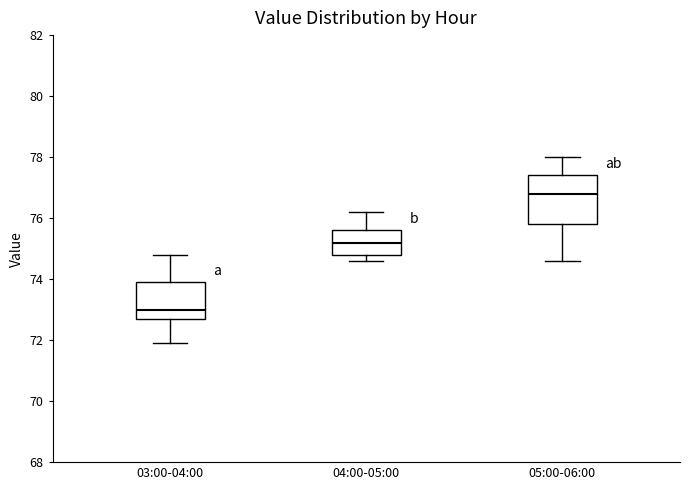

Reading left to right, read every box against the y-axis: the position of its median line, the range the box covers, and the ends of its whiskers. The values are not printed on the chart, so give them approximately, as read against the axis.

03:00-04:00: median 73.0, box 72.8 to 74.0, whiskers 72.0 to 74.8
04:00-05:00: median 75.2, box 74.8 to 75.6, whiskers 74.6 to 76.2
05:00-06:00: median 76.8, box 75.8 to 77.4, whiskers 74.6 to 78.0